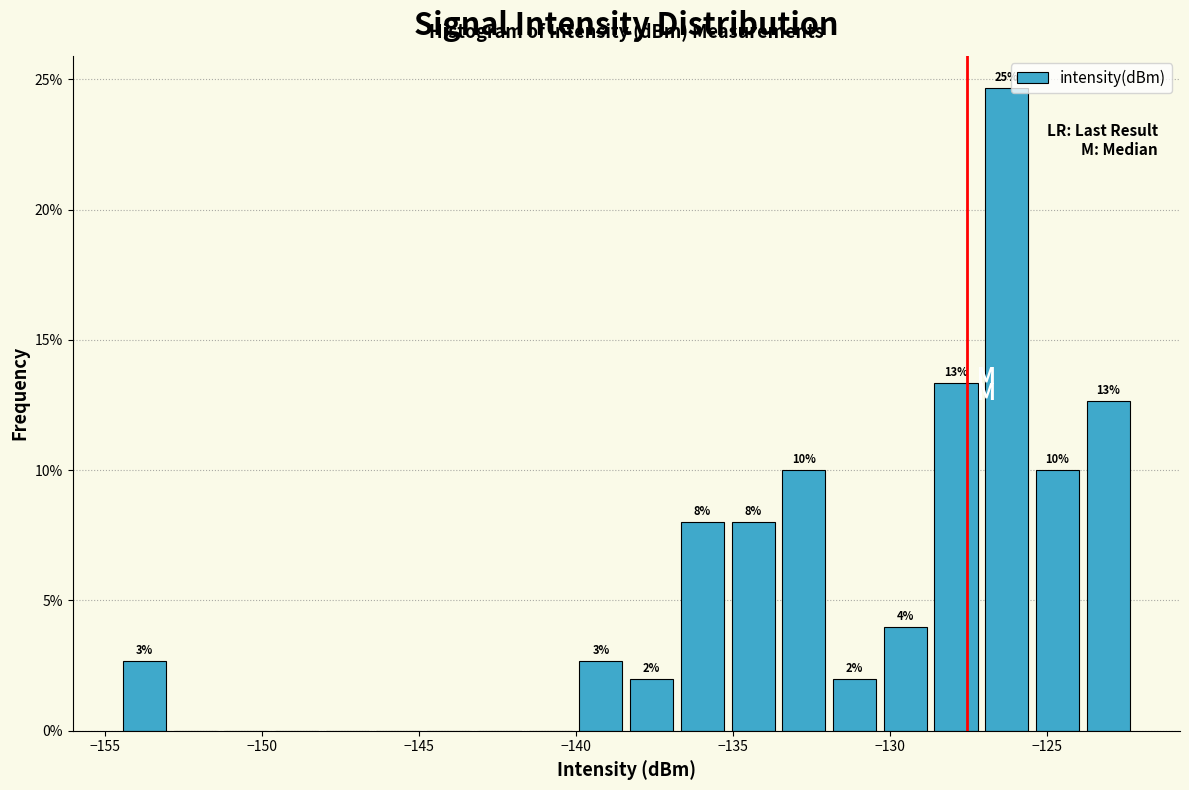

Read against the x-axis, roughly where is the centre of the tallest bar?

-126.5